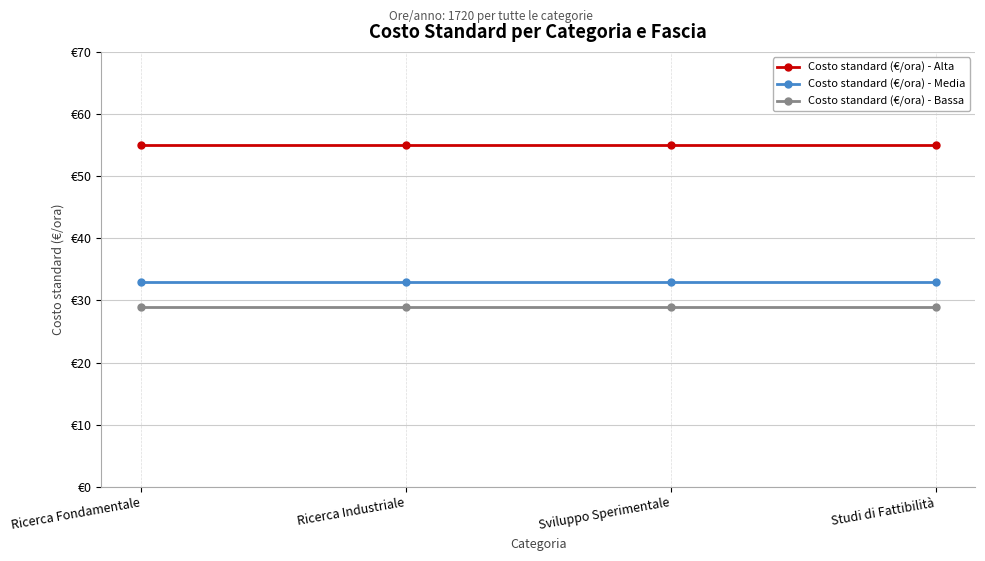

Reading right to left, list all the values displayed in this chart.

Costo standard (€/ora) - Alta: Studi di Fattibilità=55	Sviluppo Sperimentale=55	Ricerca Industriale=55	Ricerca Fondamentale=55
Costo standard (€/ora) - Media: Studi di Fattibilità=33	Sviluppo Sperimentale=33	Ricerca Industriale=33	Ricerca Fondamentale=33
Costo standard (€/ora) - Bassa: Studi di Fattibilità=29	Sviluppo Sperimentale=29	Ricerca Industriale=29	Ricerca Fondamentale=29